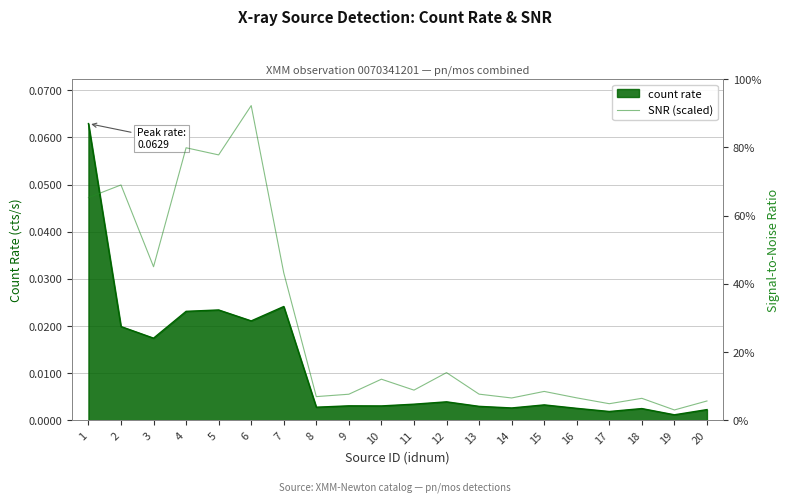

What is the greatest value displayed?

0.9